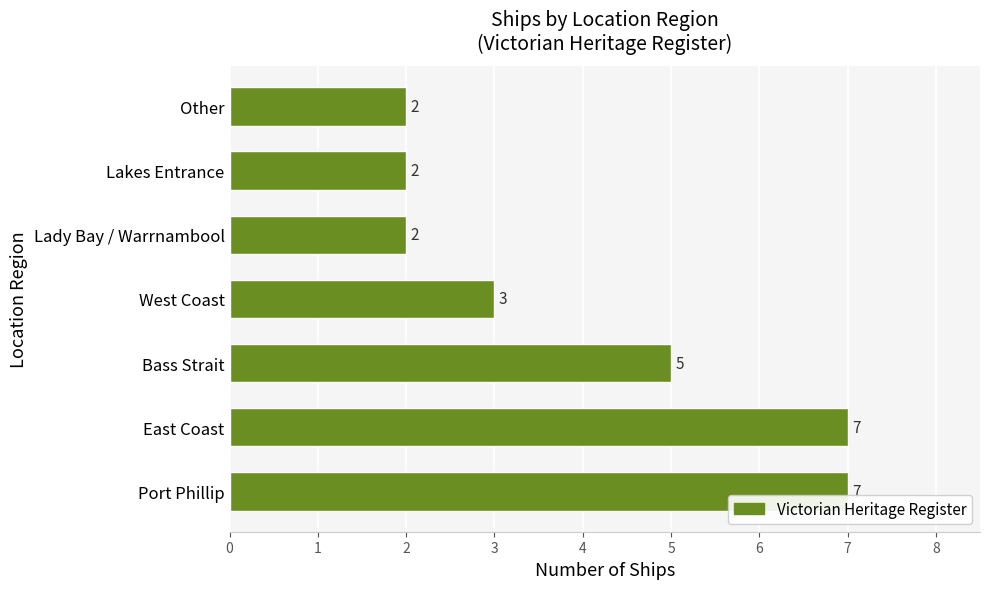

What is the ratio of the value at Lakes Entrance to the value at Port Phillip?

0.3